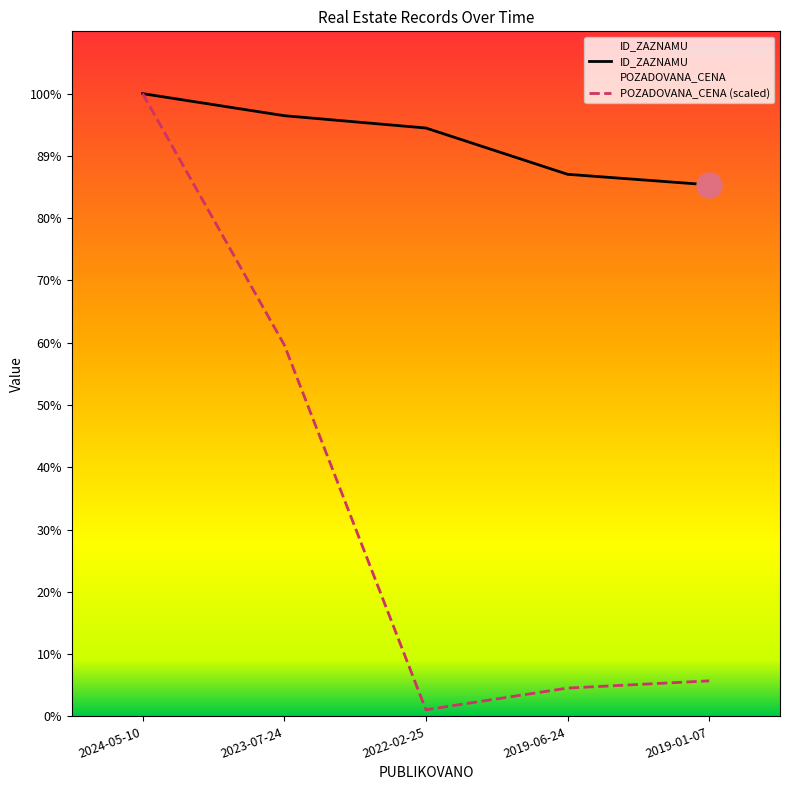

Is this an area chart (filled region under the line)?

No